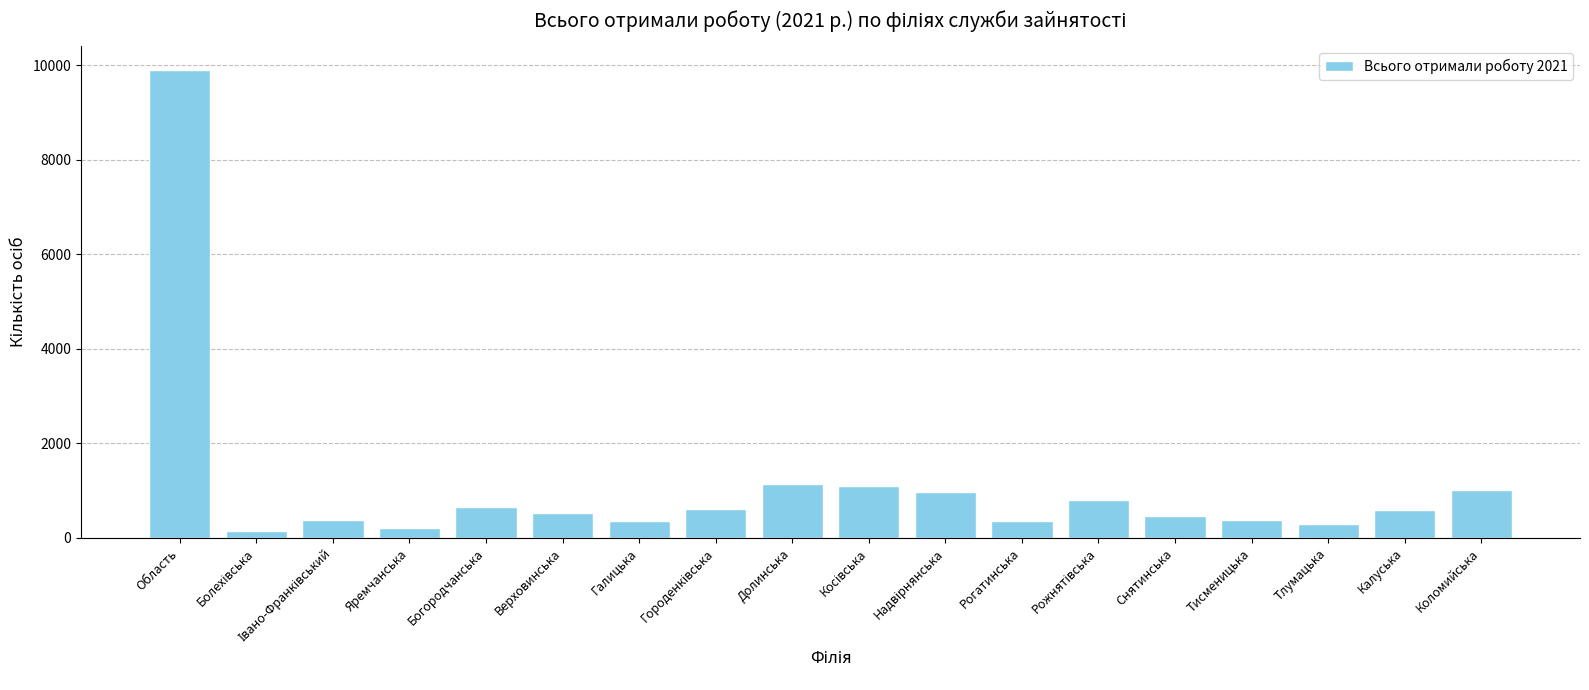

What position from the left is Богородчанська?

5